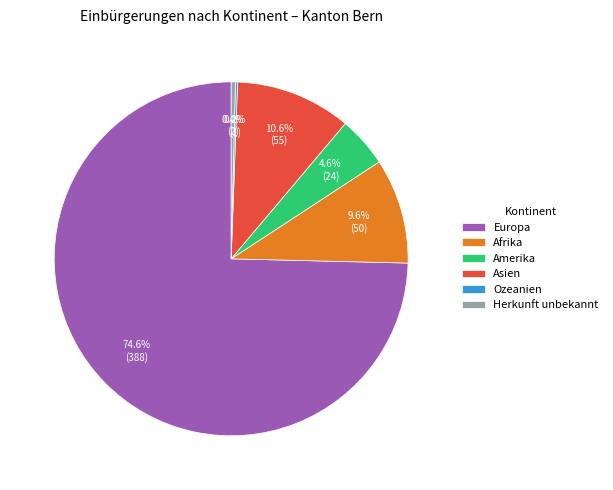

Is there a majority slice in this chart?

Yes